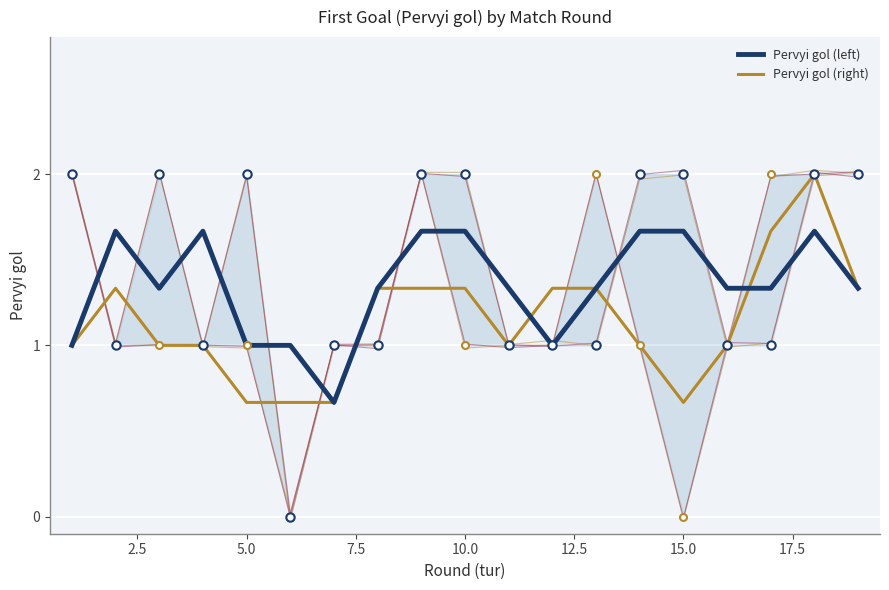

Which series has the widest spread of values?

Pervyi gol (right)